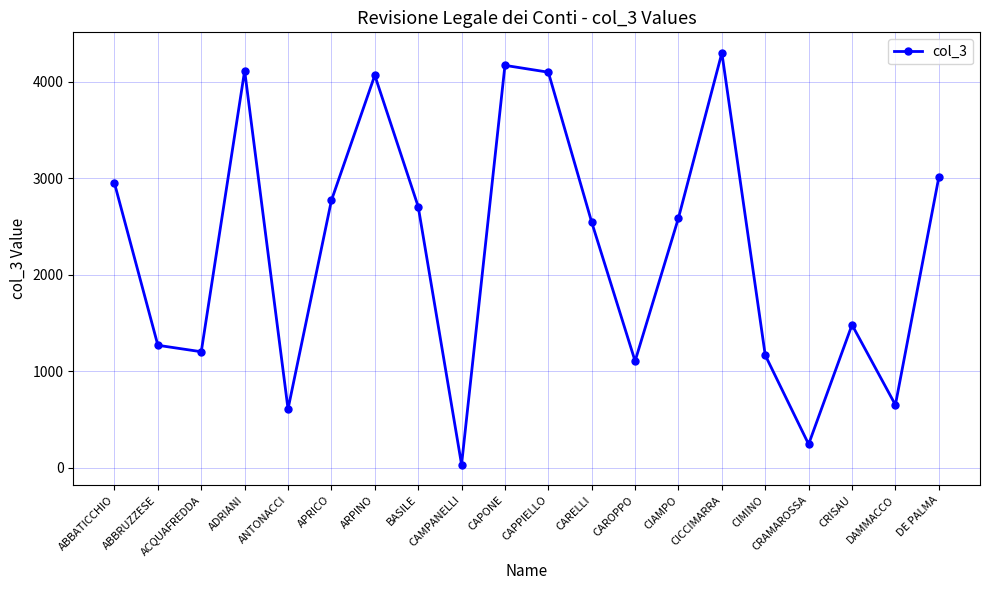

What is the value of the 5th point from the left?

607